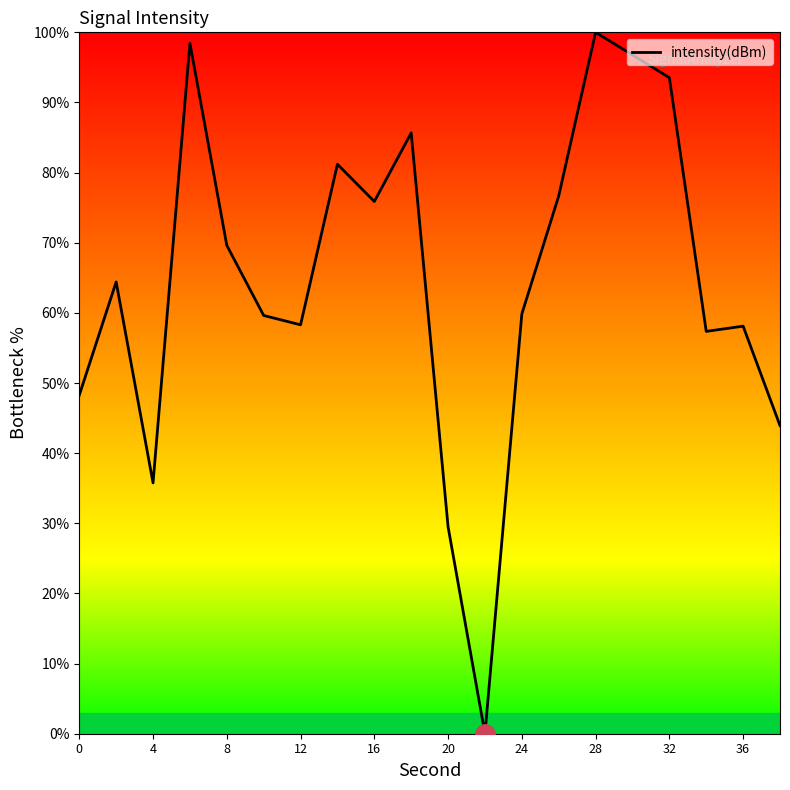

How many positive values are there?

19